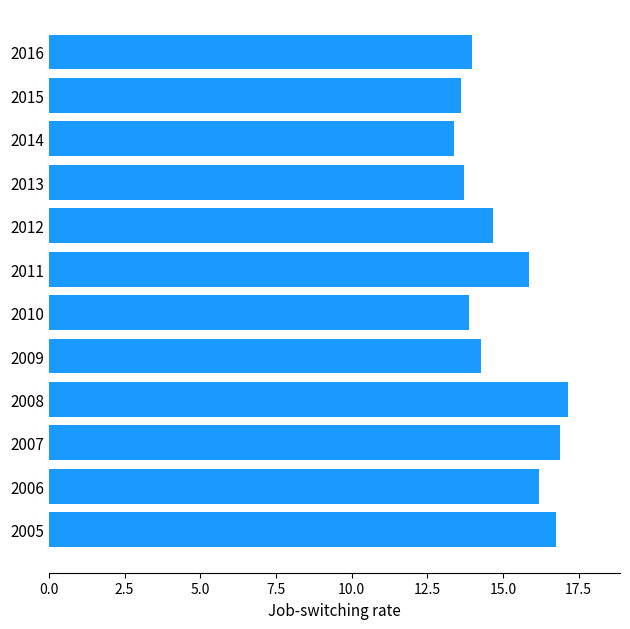

Which category has the highest value across all series?

2008